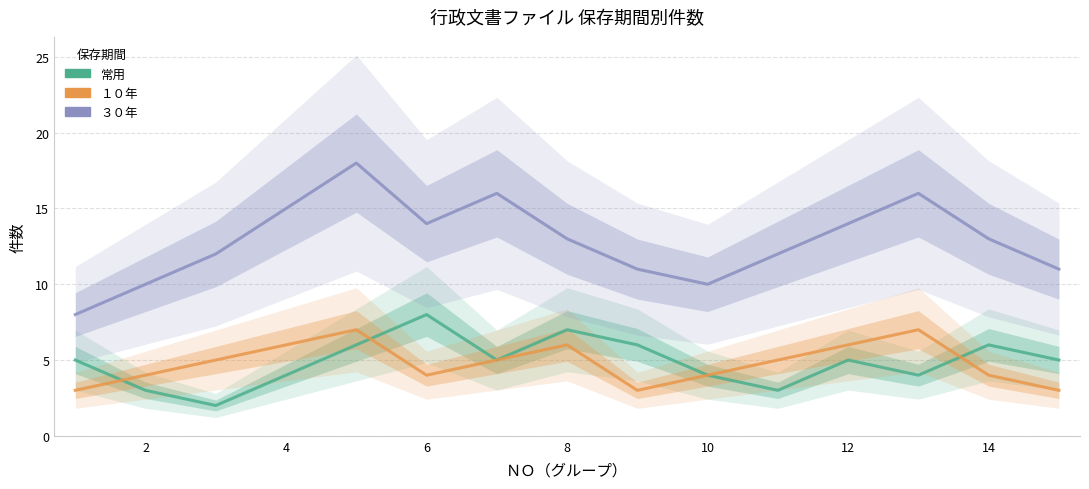

True or false: １０年 has a value of 2 at 4.

False